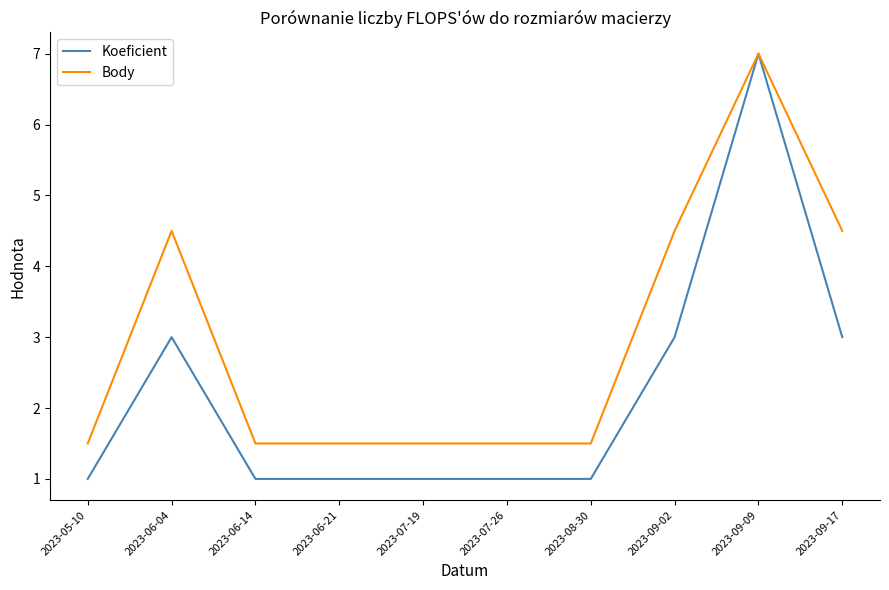

Which series has the largest range (max minus min)?

Koeficient